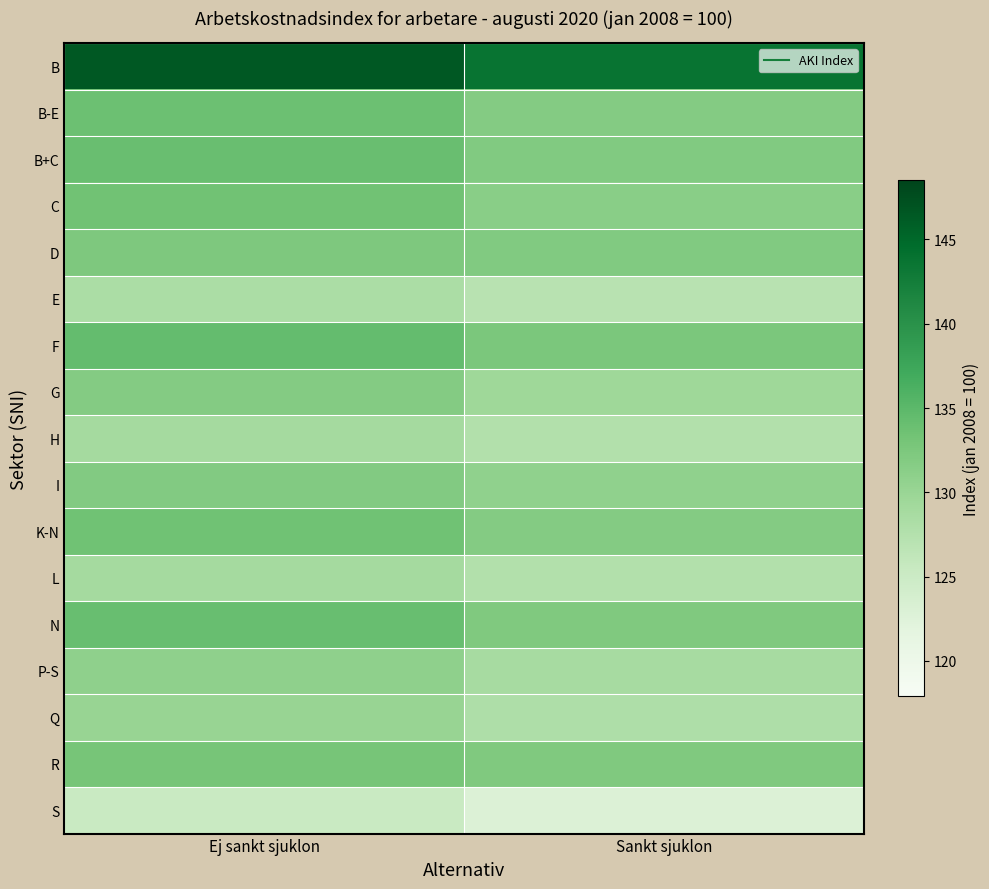

Reading left to right, list all the values displayed in this chart.

B: Ej sankt sjuklon=146.5	Sankt sjuklon=143.7
B-E: Ej sankt sjuklon=133.7	Sankt sjuklon=131.8
B+C: Ej sankt sjuklon=134.0	Sankt sjuklon=132.1
C: Ej sankt sjuklon=133.4	Sankt sjuklon=131.4
D: Ej sankt sjuklon=132.3	Sankt sjuklon=132.1
E: Ej sankt sjuklon=128.4	Sankt sjuklon=127.1
F: Ej sankt sjuklon=134.3	Sankt sjuklon=132.5
G: Ej sankt sjuklon=131.8	Sankt sjuklon=129.6
H: Ej sankt sjuklon=129.0	Sankt sjuklon=127.6
I: Ej sankt sjuklon=131.9	Sankt sjuklon=130.7
K-N: Ej sankt sjuklon=133.5	Sankt sjuklon=131.8
L: Ej sankt sjuklon=128.9	Sankt sjuklon=127.7
N: Ej sankt sjuklon=134.1	Sankt sjuklon=132.2
P-S: Ej sankt sjuklon=130.9	Sankt sjuklon=128.7
Q: Ej sankt sjuklon=130.2	Sankt sjuklon=128.0
R: Ej sankt sjuklon=132.9	Sankt sjuklon=132.2
S: Ej sankt sjuklon=125.2	Sankt sjuklon=122.9